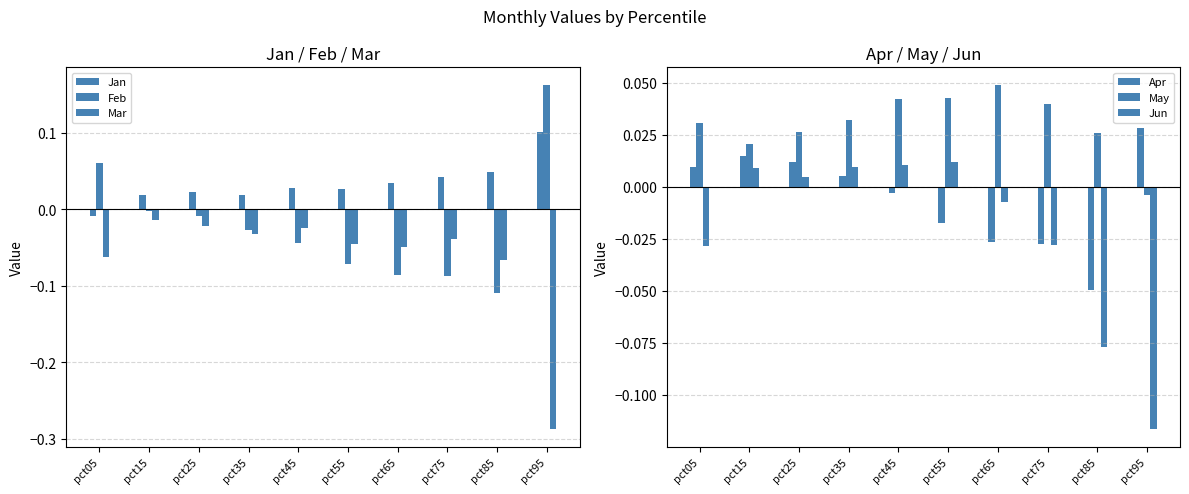

What is the sum of the May values at pct45 and pct75?

0.1